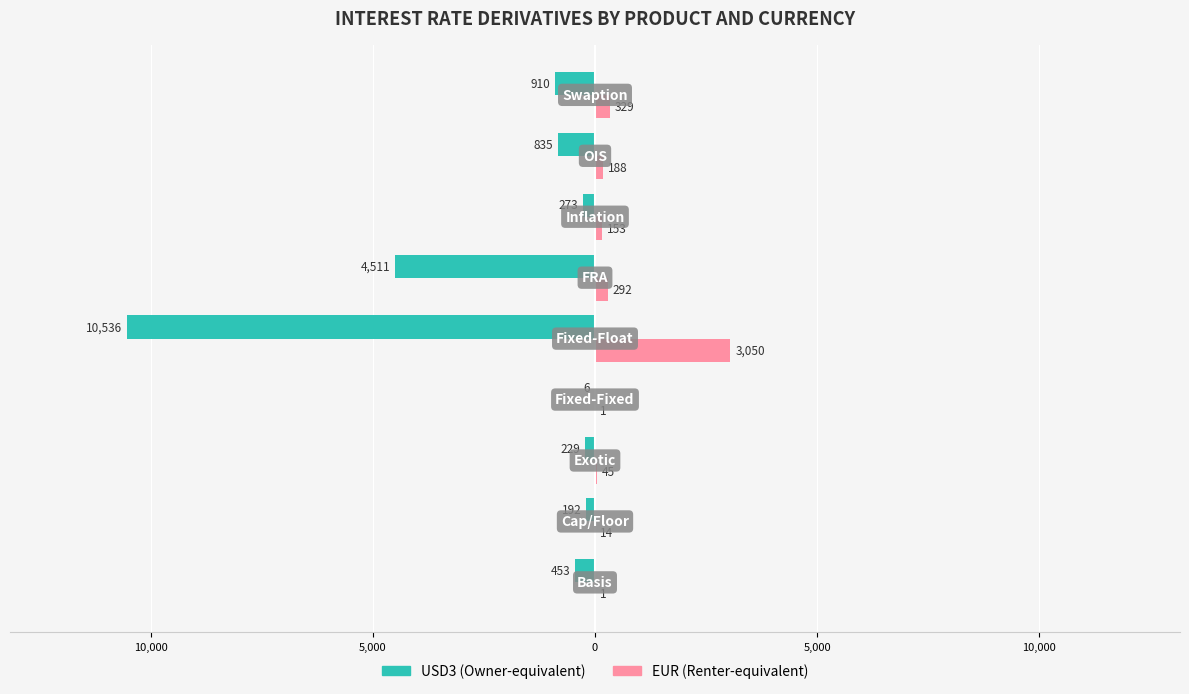

How many categories are shown in the chart?

9